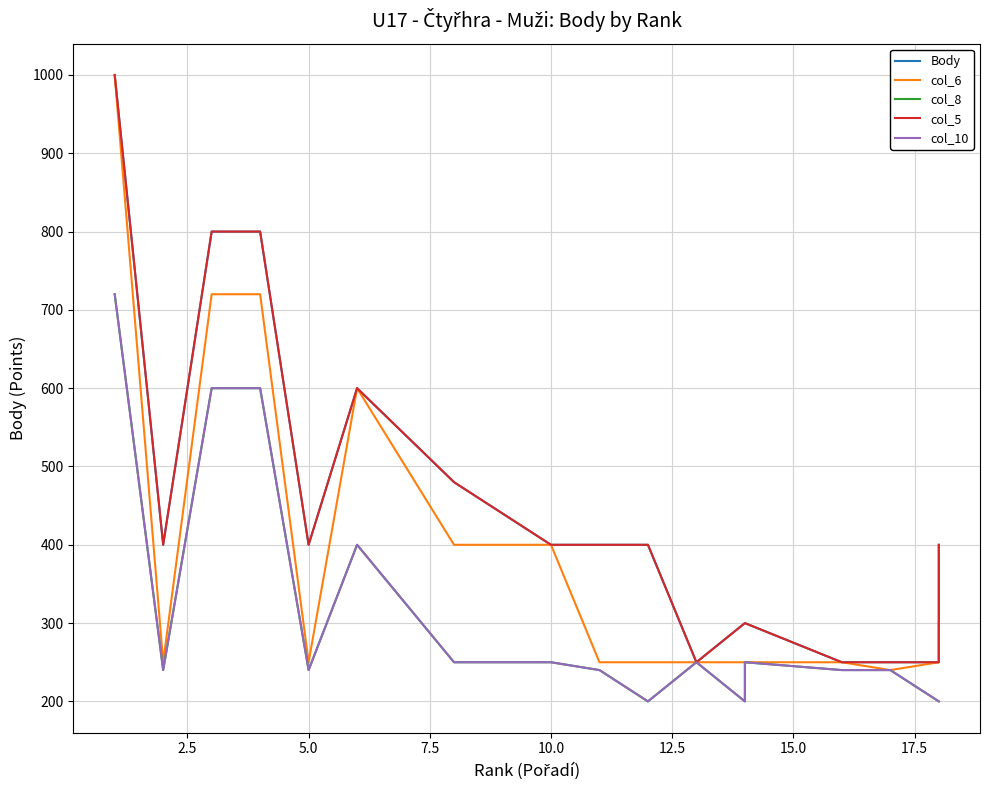

What is the sum of all col_8 values?

6170